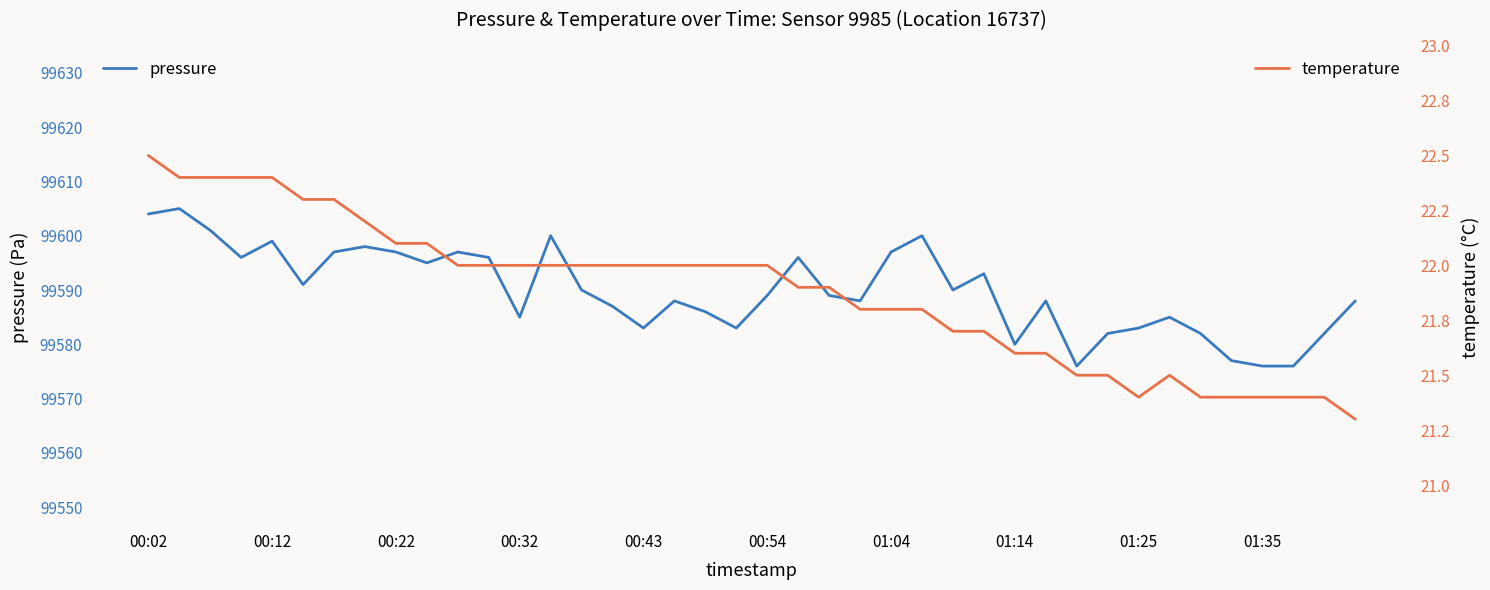

Does the chart have visible grid lines?

No